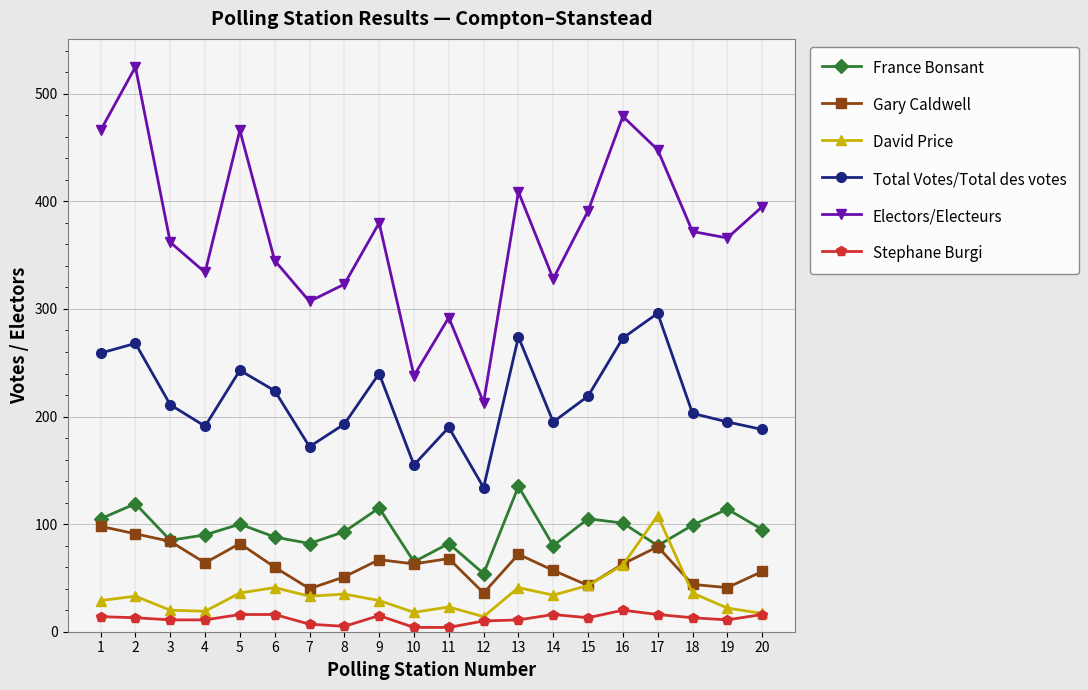

What is the maximum value shown in the chart?

525